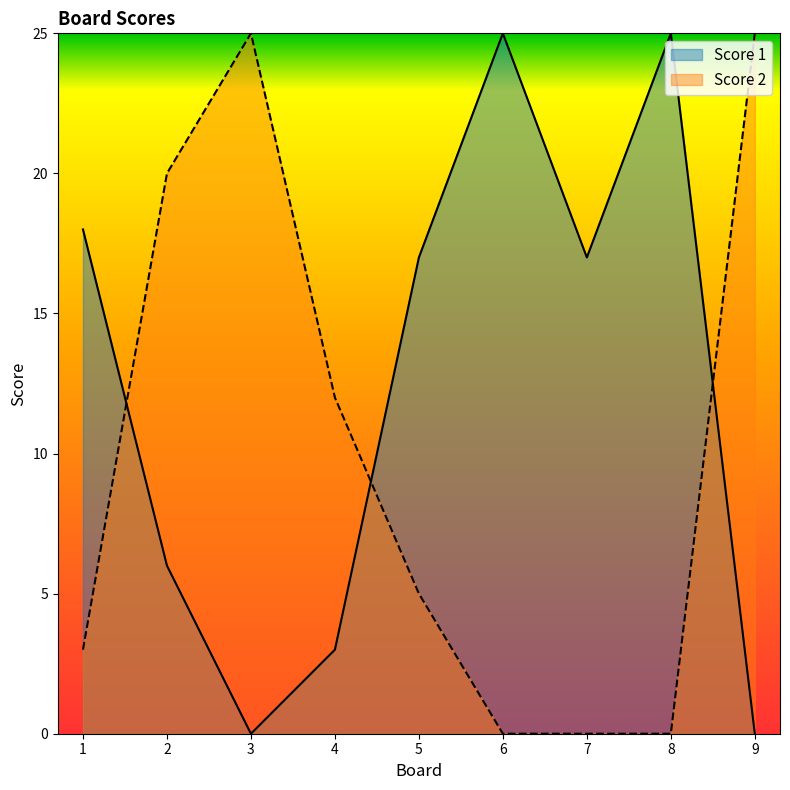

At which label does Score 1 reach its peak?

6